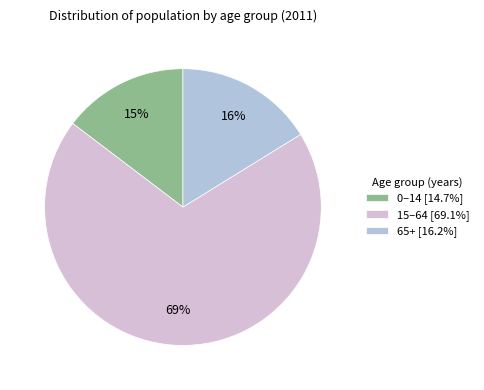

How many slices are in this pie chart?

3